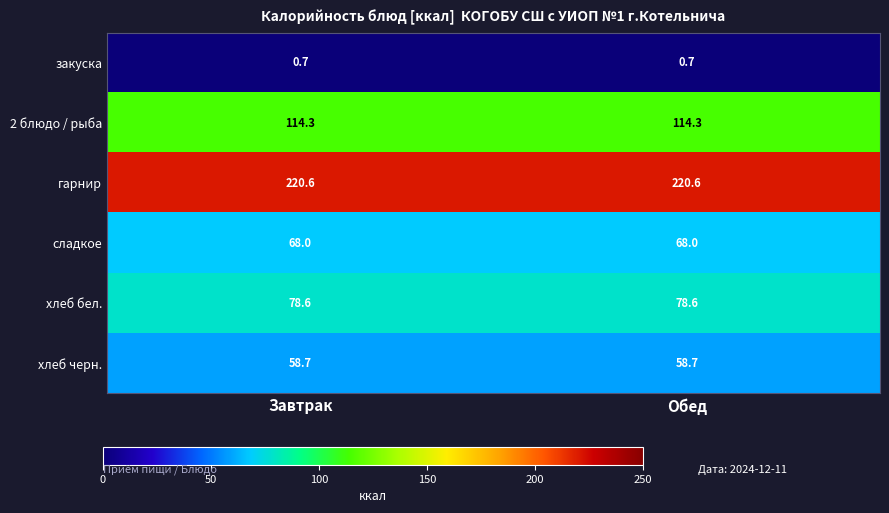

What is the minimum value shown in the chart?

0.7